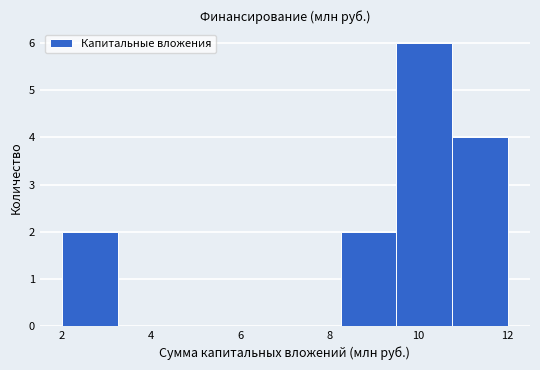

Reading left to right, transcribe this chart: for each bar, give the range it covers on the x-axis and its height. Neither the bar edges nor the heights are printed on the chart, so give them approximately, as read against the axes.

2.00 to 3.25: 2
3.25 to 4.50: 0
4.50 to 5.75: 0
5.75 to 7.00: 0
7.00 to 8.25: 0
8.25 to 9.50: 2
9.50 to 10.75: 6
10.75 to 12.00: 4